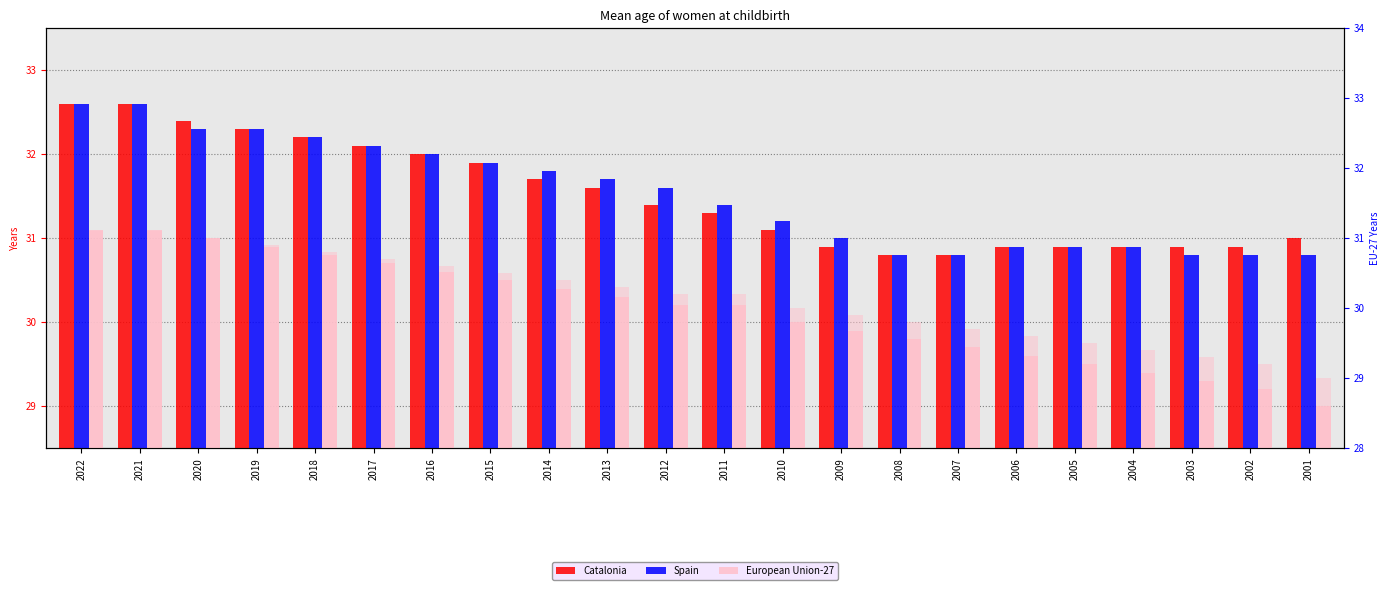

Reading left to right, what are all the values shown in this chart?

Catalonia: 32.6	32.6	32.4	32.3	32.2	32.1	32.0	31.9	31.7	31.6	31.4	31.3	31.1	30.9	30.8	30.8	30.9	30.9	30.9	30.9	30.9	31.0
Spain: 32.6	32.6	32.3	32.3	32.2	32.1	32.0	31.9	31.8	31.7	31.6	31.4	31.2	31.0	30.8	30.8	30.9	30.9	30.9	30.8	30.8	30.8
European Union-27: 31.1	31.1	31.0	30.9	30.8	30.7	30.6	30.5	30.4	30.3	30.2	30.2	30.0	29.9	29.8	29.7	29.6	29.5	29.4	29.3	29.2	29.0
European Union-27 (right axis): 31.1	31.1	31.0	30.9	30.8	30.7	30.6	30.5	30.4	30.3	30.2	30.2	30.0	29.9	29.8	29.7	29.6	29.5	29.4	29.3	29.2	29.0